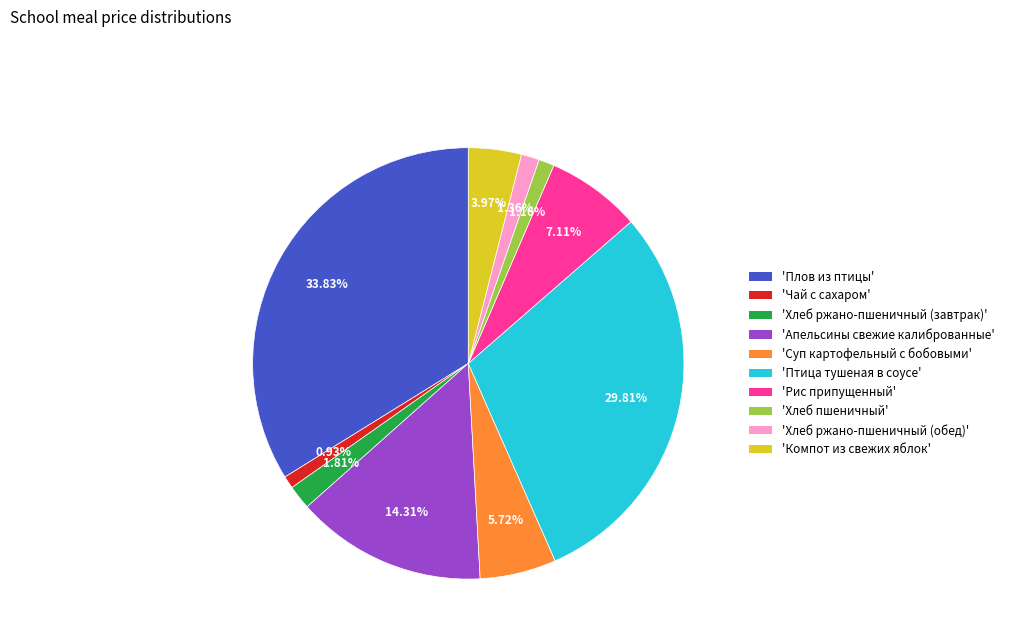

Is there a majority slice in this chart?

No